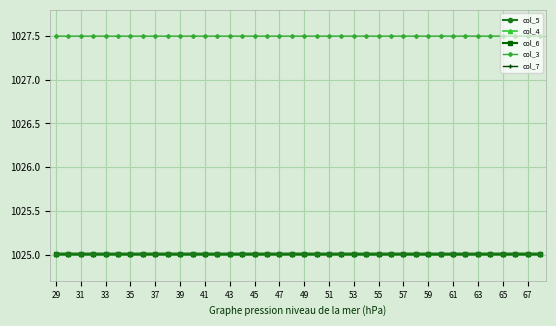

What is the maximum value shown in the chart?

1027.5